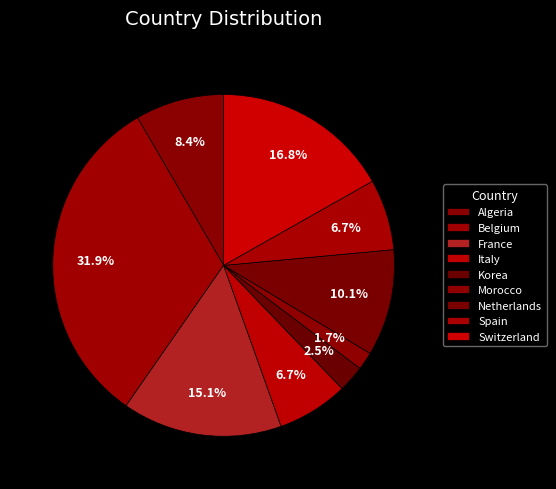

To the nearest percent, what is the difference between the France and Netherlands slice percentages?

5%